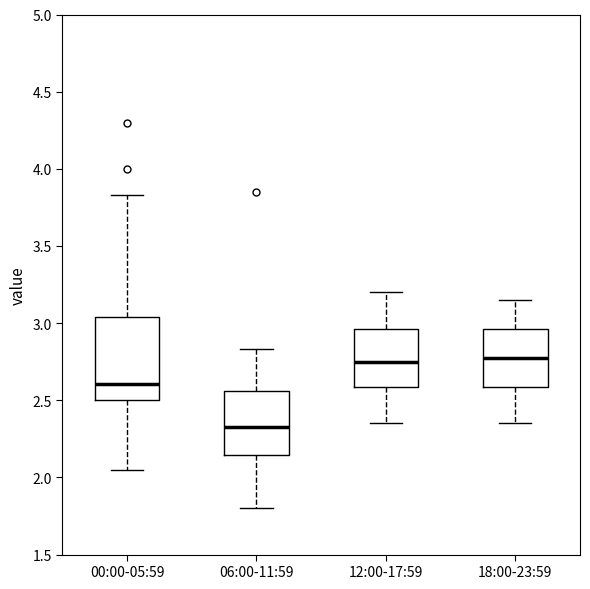

Comparing the boxes themselves (not the whiskers), which one is the tallest?

00:00-05:59